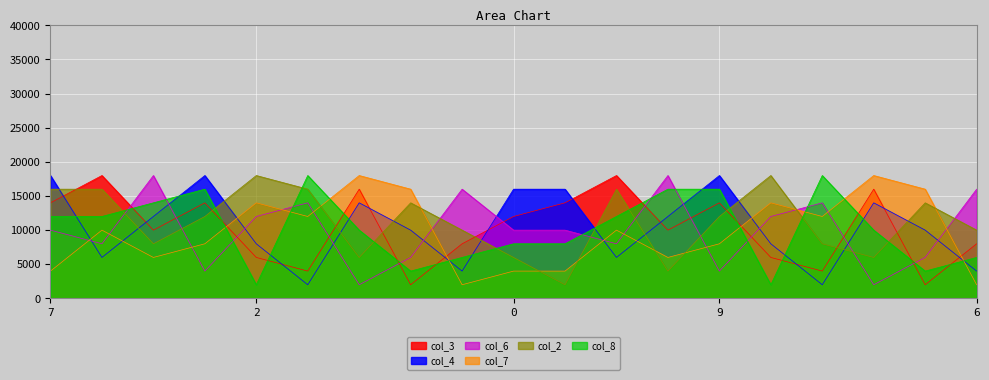

At 5, list the series in order from largest to smallest.

col_7, col_3, col_4, col_8, col_2, col_6